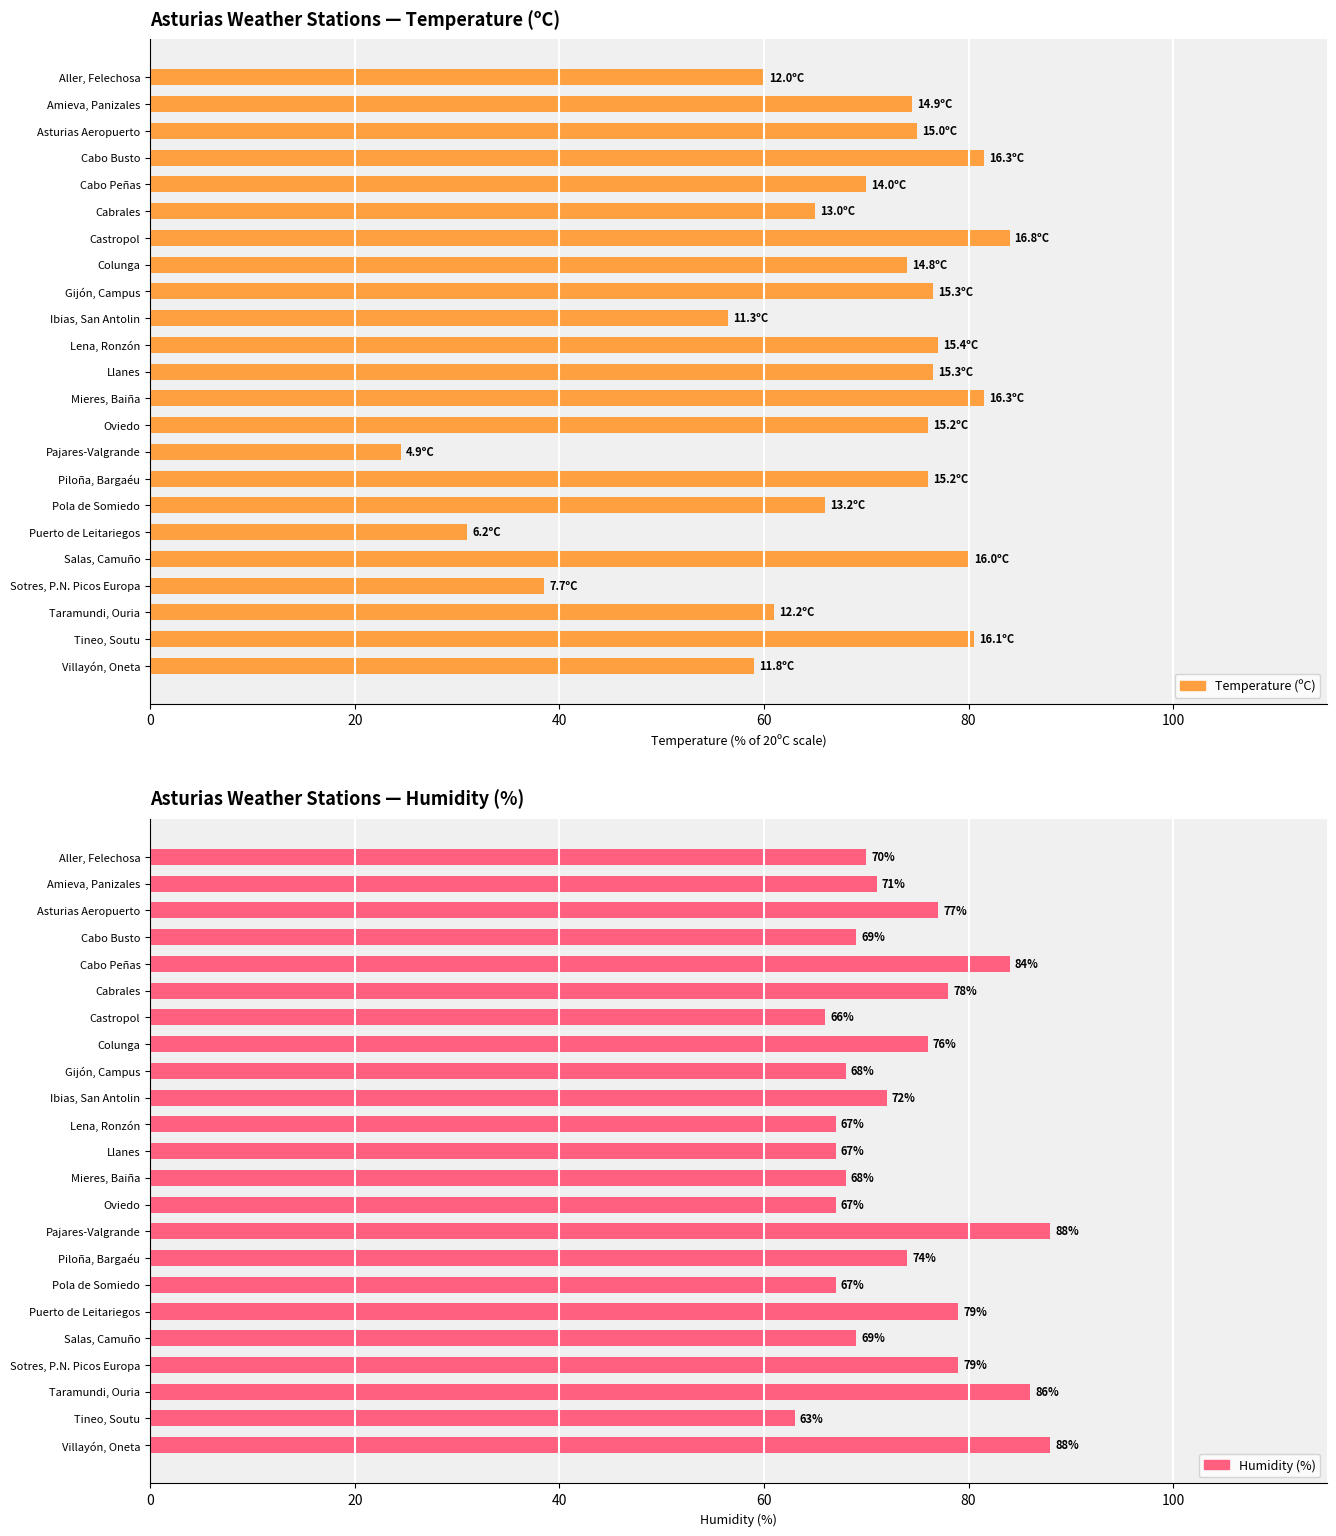

Are the bars grouped side by side (vs. stacked)?

Yes